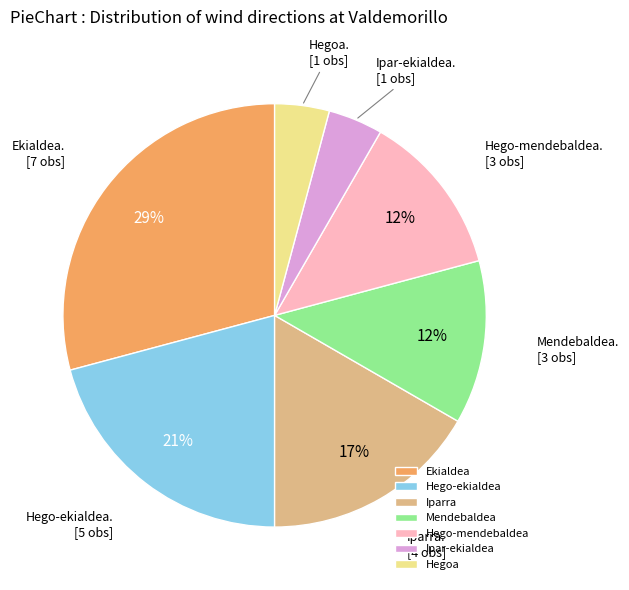

What percentage is the Ekialdea slice, to the nearest percent?

29%